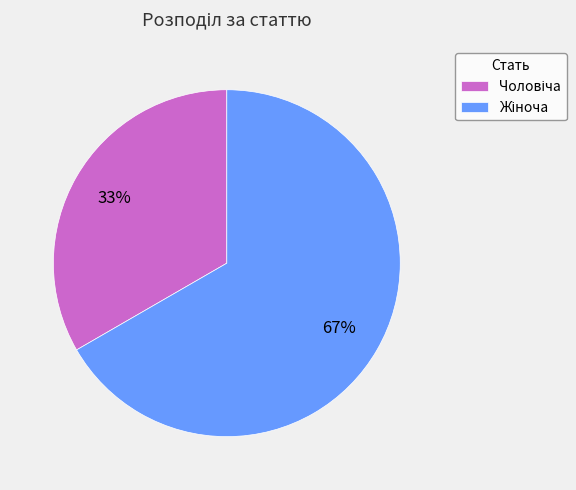

Is there any slice that represents more than half of the pie?

Yes